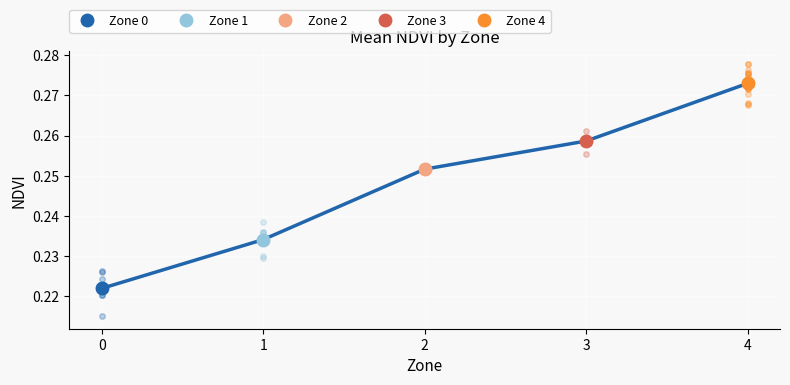

List the labels in order of value, smallest first.

0, 1, 2, 3, 4